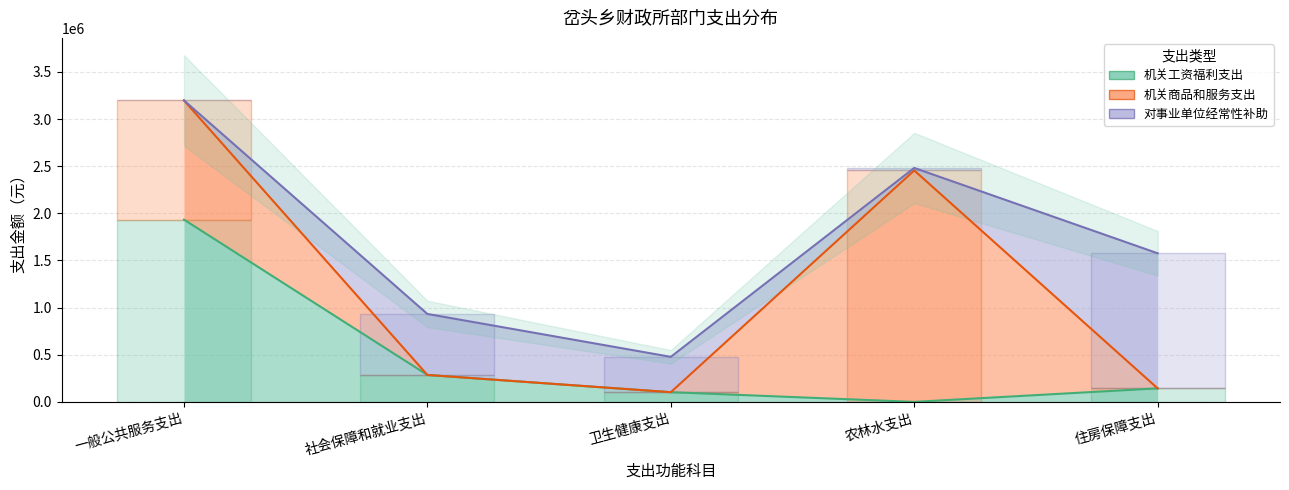

At which label does 机关商品和服务支出 reach its minimum?

社会保障和就业支出